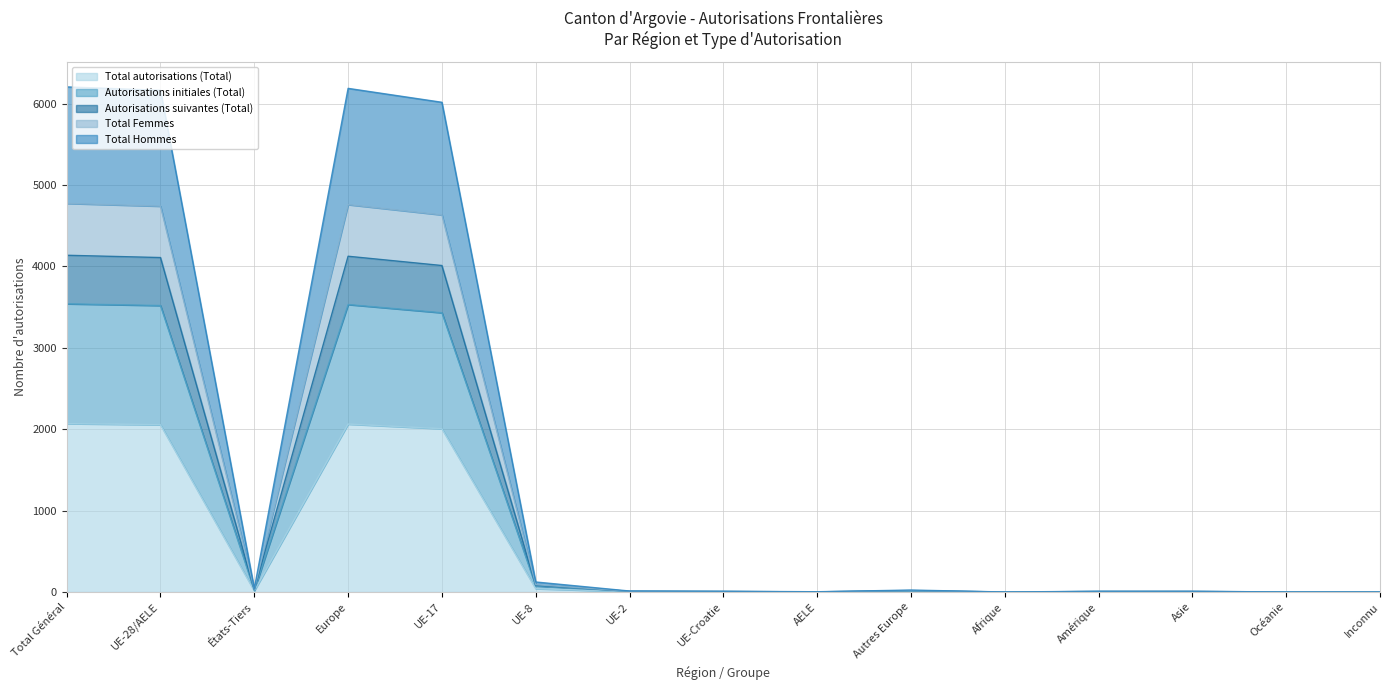

What is the highest value of the Total autorisations (Total) series?

2068